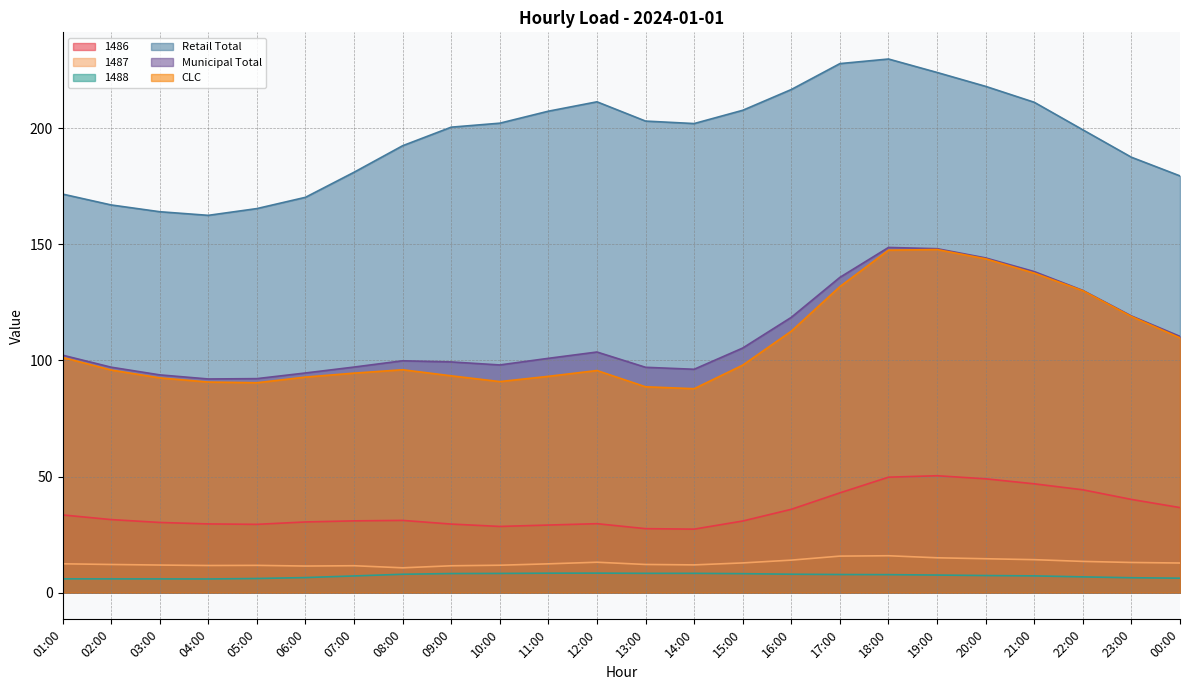

Reading left to right, transcribe all the data shown in this chart.

1486: 01:00=33.5	02:00=31.5	03:00=30.2	04:00=29.6	05:00=29.4	06:00=30.4	07:00=30.9	08:00=31.1	09:00=29.5	10:00=28.5	11:00=29.1	12:00=29.7	13:00=27.6	14:00=27.4	15:00=30.9	16:00=35.9	17:00=43.0	18:00=49.7	19:00=50.3	20:00=49.0	21:00=46.9	22:00=44.3	23:00=40.2	00:00=36.6
1487: 01:00=12.4	02:00=12.1	03:00=11.9	04:00=11.7	05:00=11.8	06:00=11.5	07:00=11.6	08:00=10.7	09:00=11.6	10:00=11.8	11:00=12.4	12:00=13.1	13:00=12.1	14:00=12.0	15:00=12.8	16:00=14.0	17:00=15.7	18:00=15.9	19:00=15.0	20:00=14.6	21:00=14.2	22:00=13.5	23:00=13.0	00:00=12.8
1488: 01:00=6.0	02:00=5.9	03:00=5.9	04:00=5.9	05:00=6.1	06:00=6.5	07:00=7.2	08:00=7.9	09:00=8.2	10:00=8.3	11:00=8.4	12:00=8.4	13:00=8.3	14:00=8.3	15:00=8.2	16:00=7.9	17:00=7.8	18:00=7.8	19:00=7.6	20:00=7.4	21:00=7.2	22:00=6.8	23:00=6.4	00:00=6.2
Retail Total: 01:00=171.7	02:00=167.0	03:00=164.1	04:00=162.5	05:00=165.4	06:00=170.3	07:00=181.1	08:00=192.5	09:00=200.5	10:00=202.2	11:00=207.3	12:00=211.4	13:00=203.1	14:00=202.0	15:00=207.7	16:00=216.7	17:00=227.8	18:00=229.8	19:00=224.0	20:00=218.0	21:00=211.2	22:00=199.3	23:00=187.5	00:00=179.5
Municipal Total: 01:00=102.3	02:00=97.1	03:00=93.8	04:00=92.0	05:00=92.2	06:00=94.6	07:00=97.2	08:00=99.9	09:00=99.4	10:00=98.1	11:00=100.9	12:00=103.6	13:00=97.1	14:00=96.2	15:00=105.4	16:00=118.6	17:00=135.8	18:00=148.7	19:00=148.1	20:00=144.2	21:00=138.3	22:00=130.2	23:00=119.2	00:00=110.4
CLC: 01:00=101.3	02:00=95.9	03:00=92.5	04:00=90.7	05:00=90.4	06:00=92.8	07:00=94.5	08:00=96.0	09:00=93.4	10:00=90.9	11:00=93.2	12:00=95.7	13:00=88.7	14:00=87.8	15:00=98.0	16:00=112.6	17:00=131.8	18:00=147.5	19:00=147.8	20:00=143.8	21:00=137.6	22:00=130.0	23:00=118.9	00:00=109.7